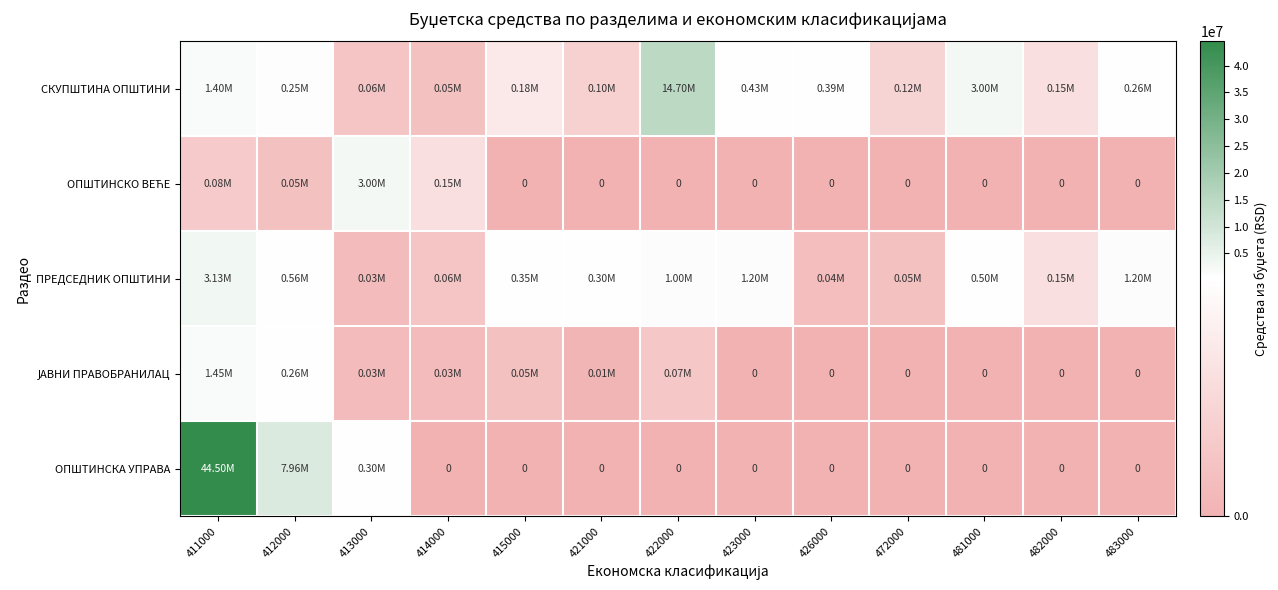

What is the difference between the maximum and minimum values in the ОПШТИНСКО ВЕЋЕ series?

3000000